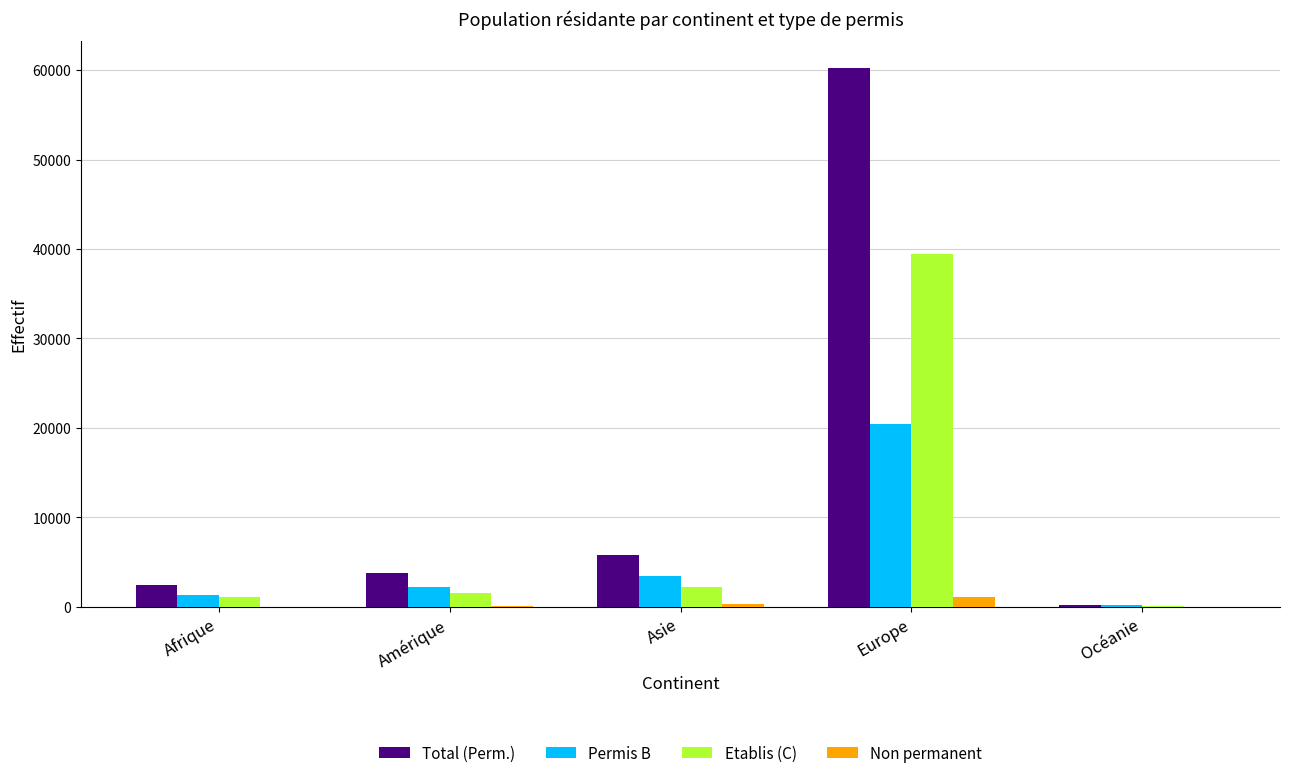

Which series changed the most between Amérique and Asie?

Total (Perm.)